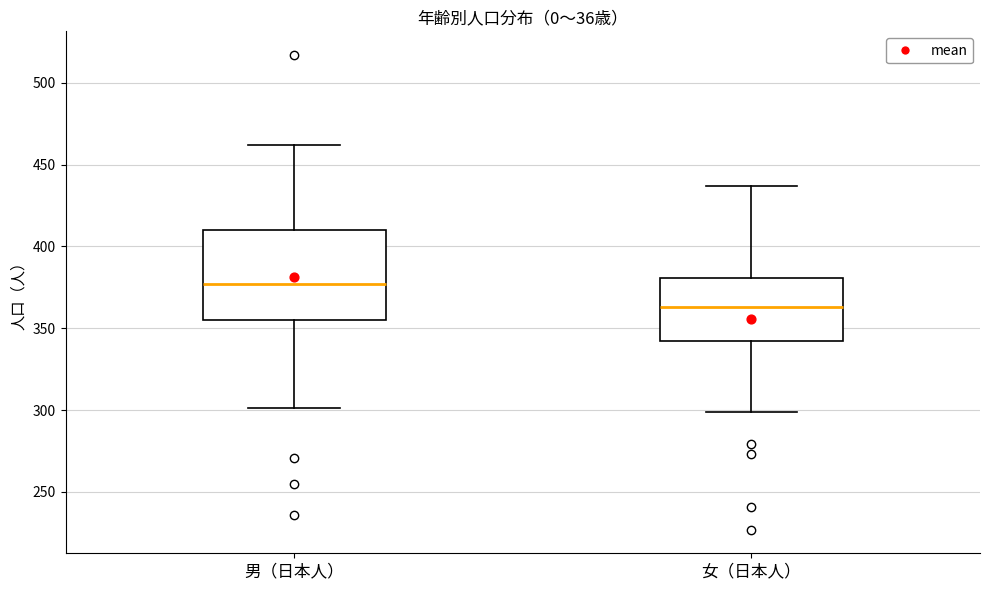

Reading left to right, transcribe this box plot: for each box, give where its median line is, the range the box spans, and where its two whiskers end, as read against the y-axis. The values are not printed on the chart, so give them approximately, as read against the axis.

男（日本人）: median 375, box 355 to 410, whiskers 300 to 460
女（日本人）: median 365, box 340 to 380, whiskers 300 to 435